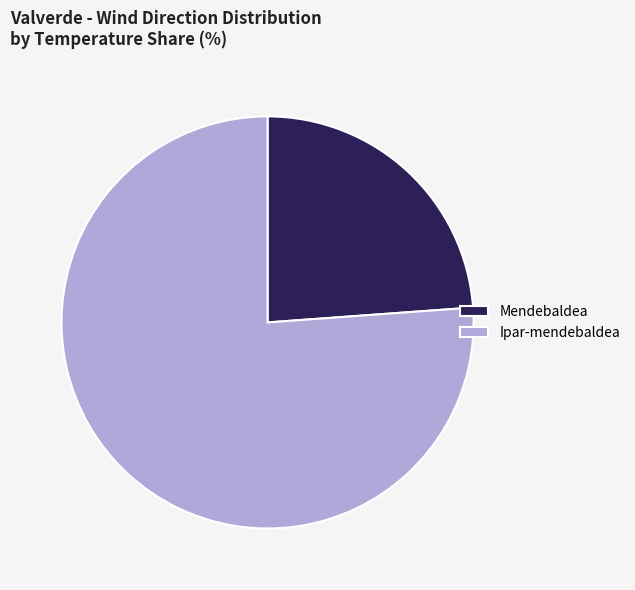

Do Mendebaldea and Ipar-mendebaldea together represent more than half of the pie?

Yes